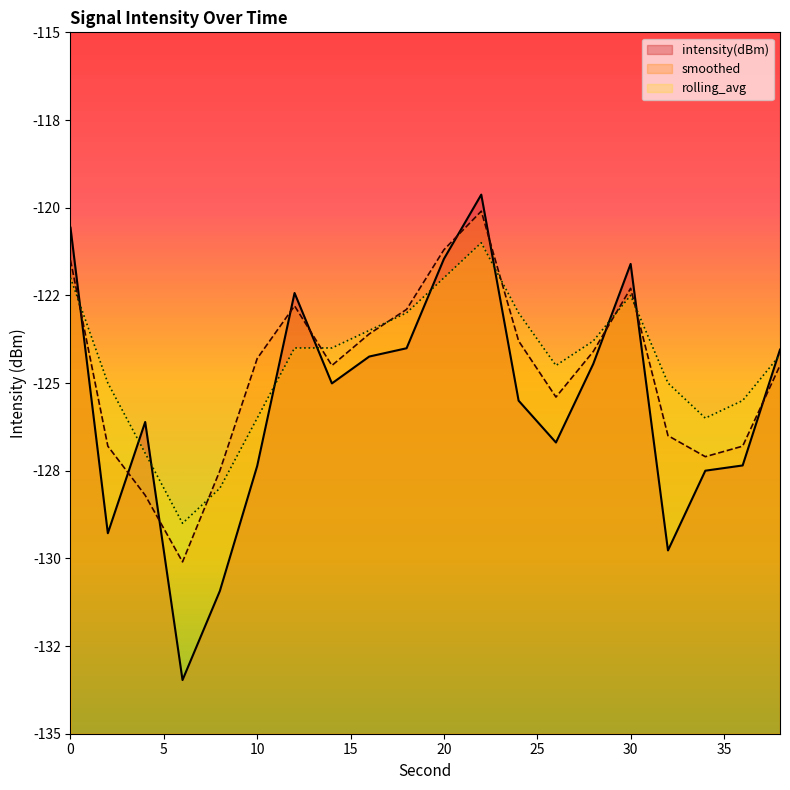

Where is the first local maximum for intensity(dBm)?

4